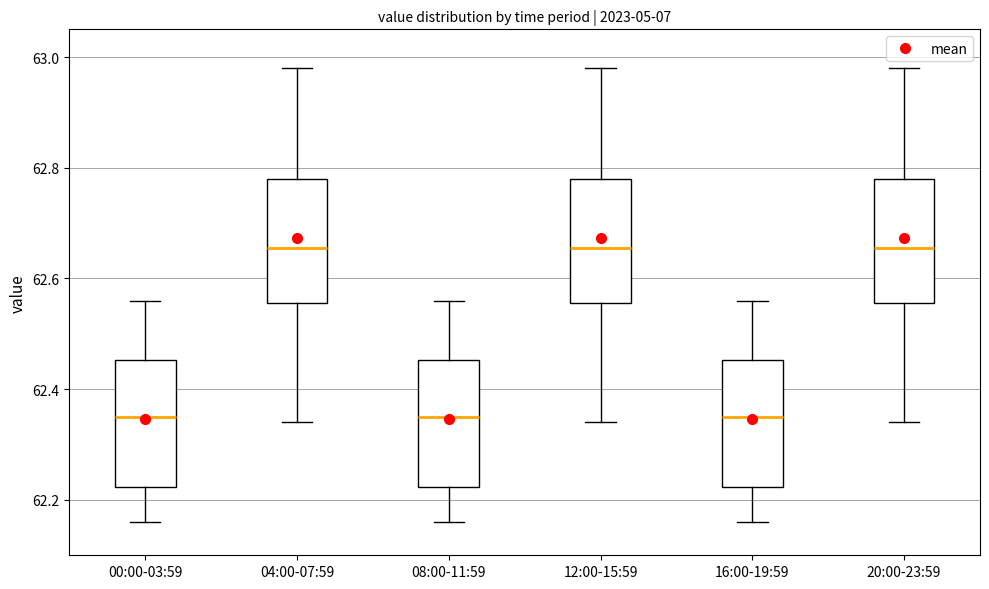

Reading left to right, read every box against the y-axis: the position of its median line, the range the box covers, and the ends of its whiskers. The values are not printed on the chart, so give them approximately, as read against the axis.

00:00-03:59: median 62.36, box 62.22 to 62.46, whiskers 62.16 to 62.56
04:00-07:59: median 62.66, box 62.56 to 62.78, whiskers 62.34 to 62.98
08:00-11:59: median 62.36, box 62.22 to 62.46, whiskers 62.16 to 62.56
12:00-15:59: median 62.66, box 62.56 to 62.78, whiskers 62.34 to 62.98
16:00-19:59: median 62.36, box 62.22 to 62.46, whiskers 62.16 to 62.56
20:00-23:59: median 62.66, box 62.56 to 62.78, whiskers 62.34 to 62.98